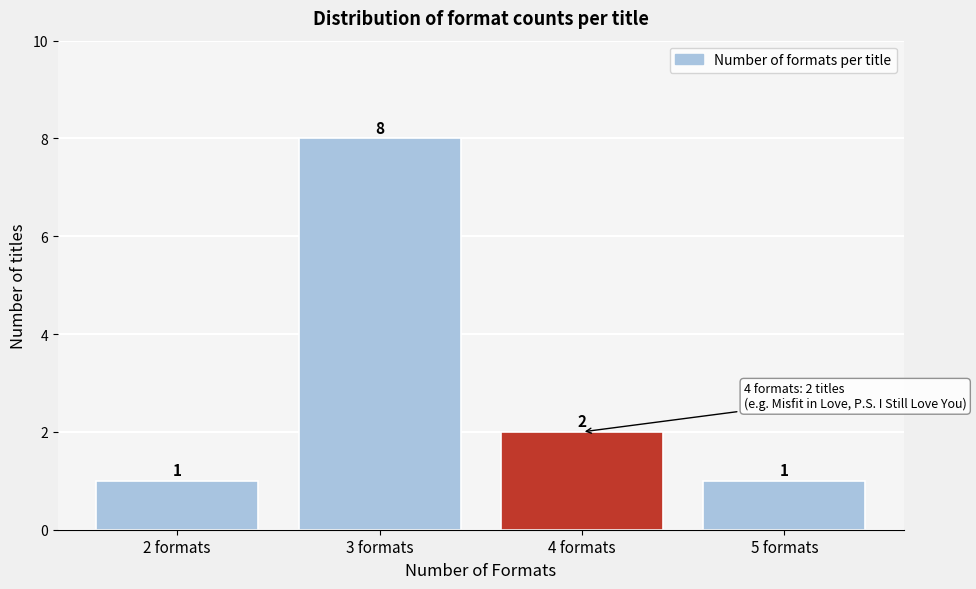

Reading left to right, list all the values displayed in this chart.

2 formats=1	3 formats=8	4 formats=2	5 formats=1